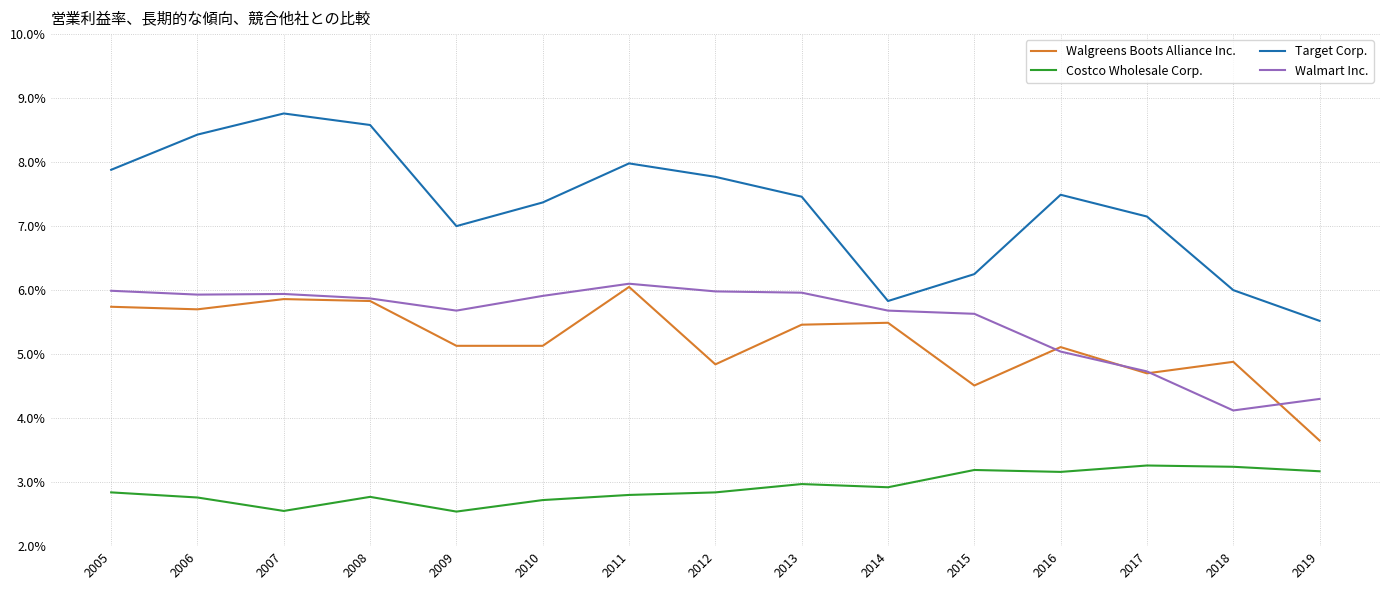

True or false: Target Corp. and Costco Wholesale Corp. cross at least once.

False